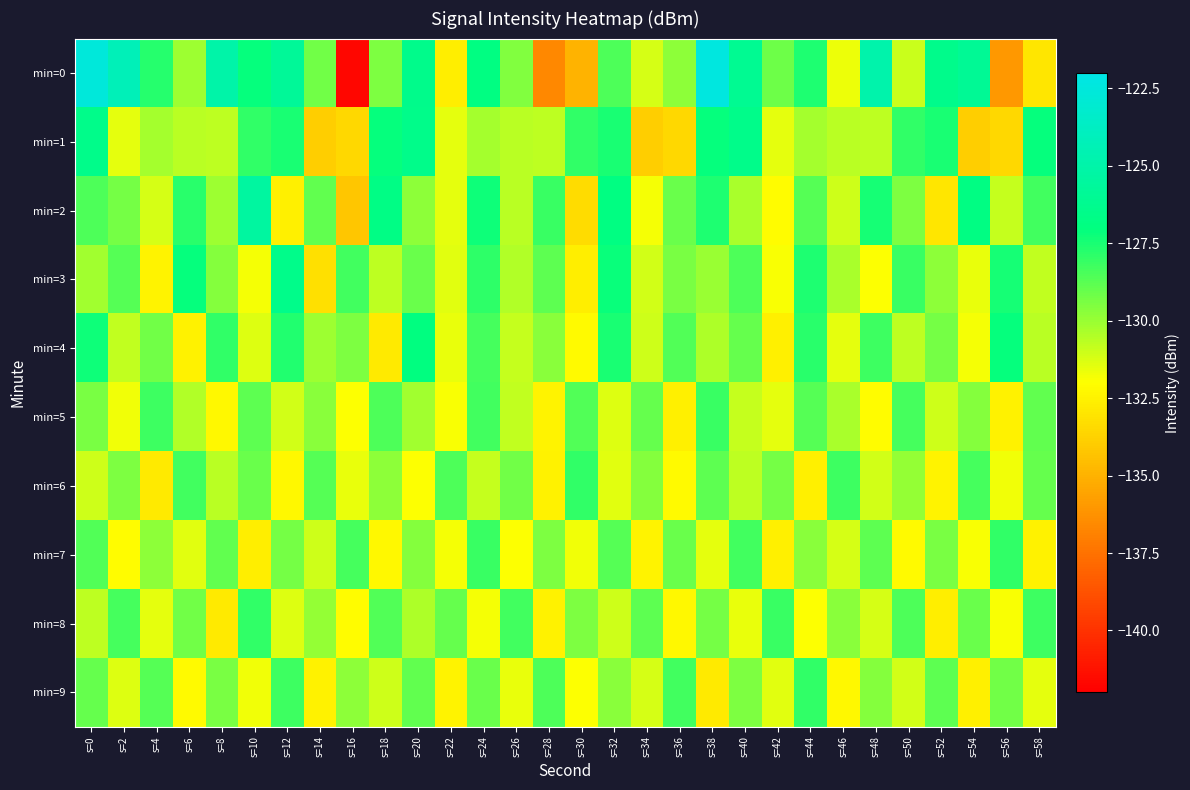

At which category is the sum across all series the highest?

s=0